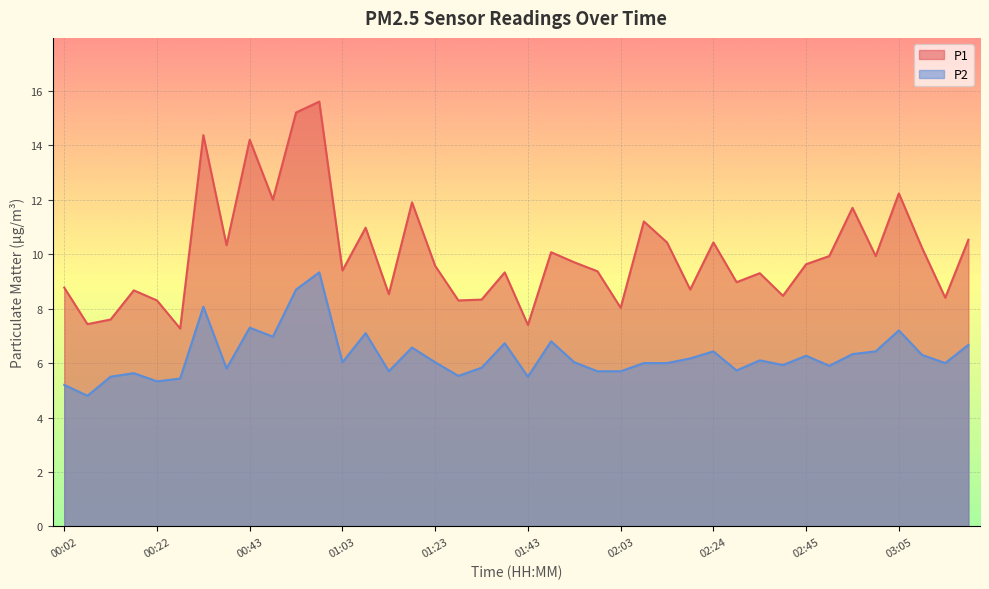

True or false: P1 has a value of 8.4 at 03:15.

True